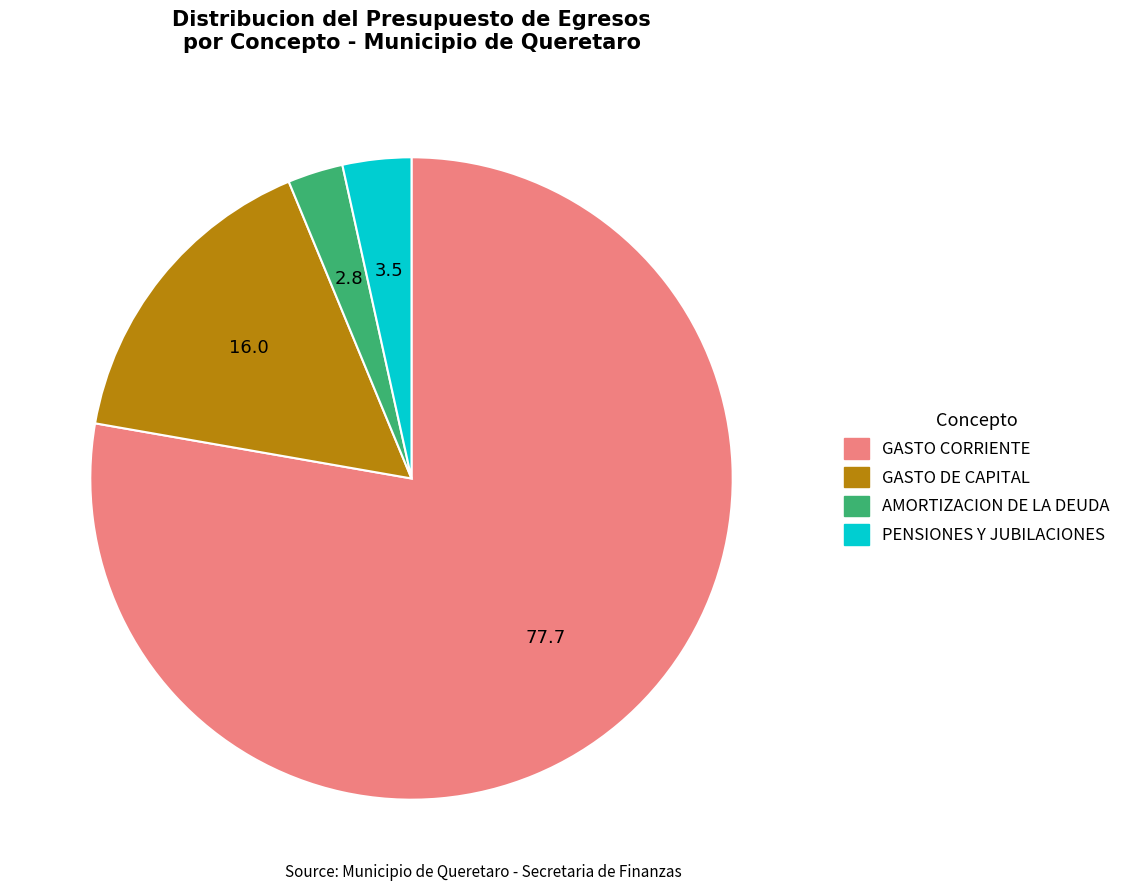

Rank the categories by value from highest to lowest.

GASTO CORRIENTE, GASTO DE CAPITAL, PENSIONES Y JUBILACIONES, AMORTIZACION DE LA DEUDA